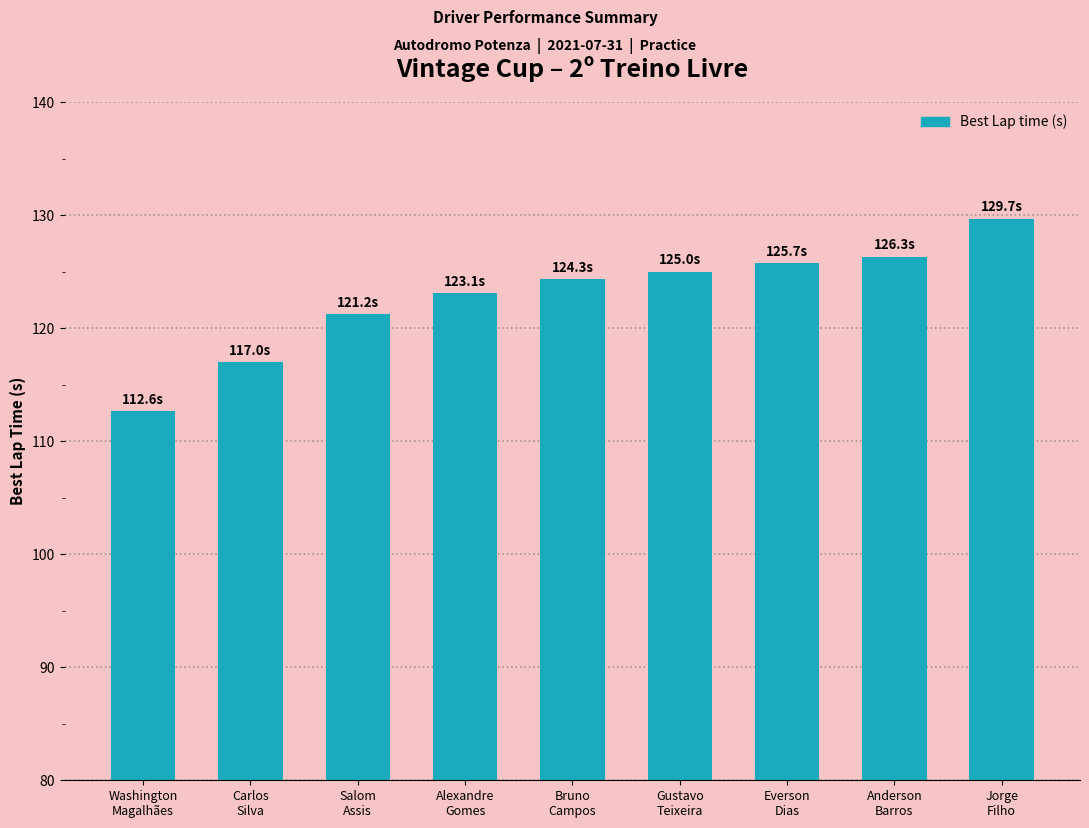

Which category has the lowest value across all series?

Washington
Magalhães